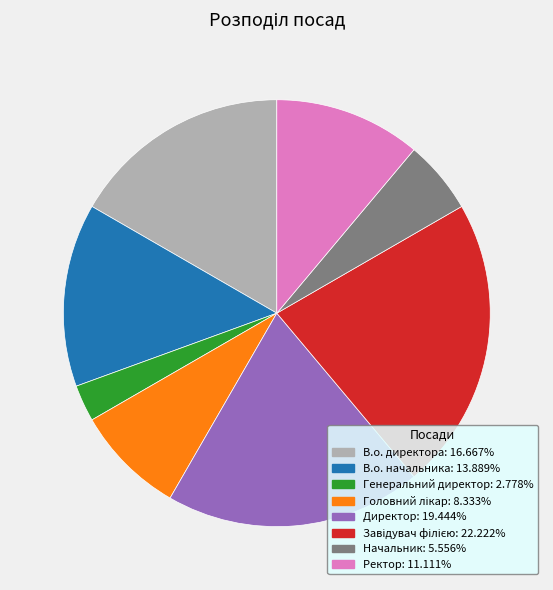

What is the smallest slice in the pie chart?

Генеральний директор